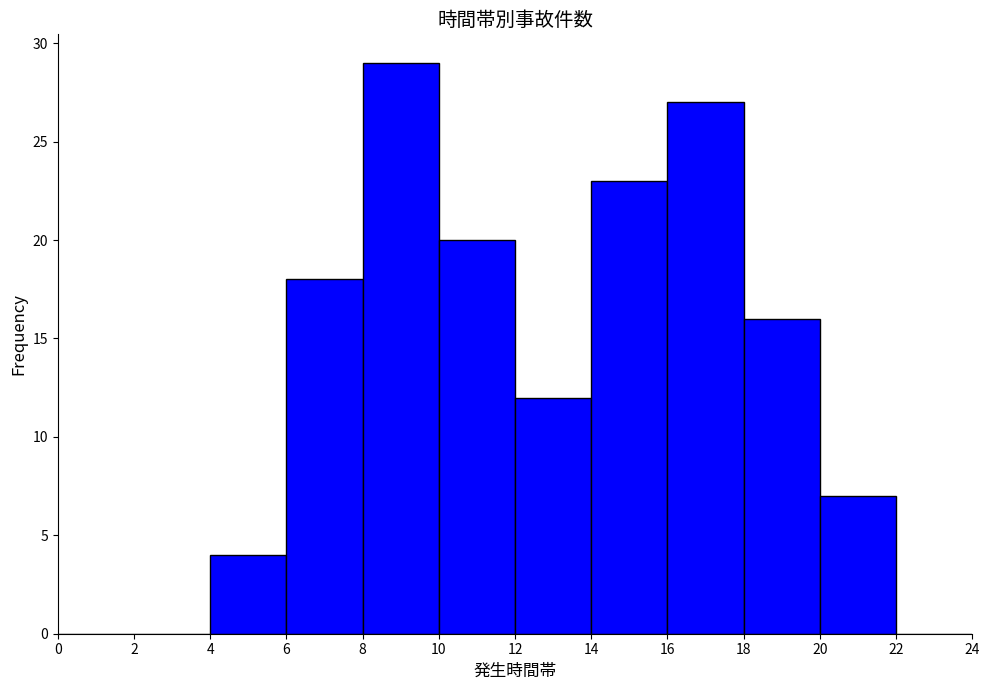

Reading left to right, list every bar in this chart as the range it spans on the x-axis followed by its height. The values are not printed on the chart, so give them approximately, as read against the axis.

0 to 2: 0
2 to 4: 0
4 to 6: 4
6 to 8: 18
8 to 10: 29
10 to 12: 20
12 to 14: 12
14 to 16: 23
16 to 18: 27
18 to 20: 16
20 to 22: 7
22 to 24: 0